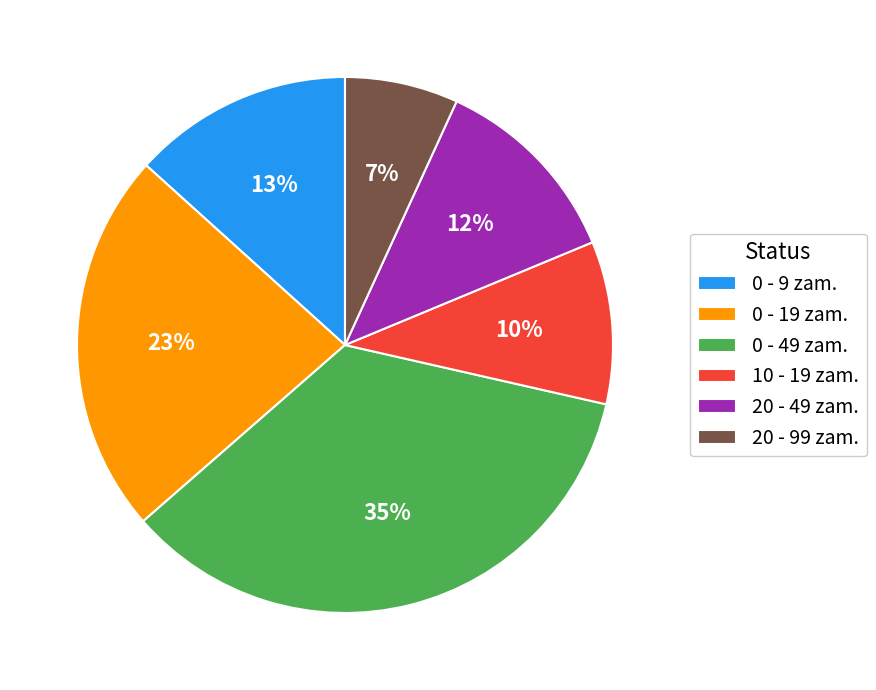

To the nearest percent, what percentage of the pie is 0 - 19 zam.?

23%